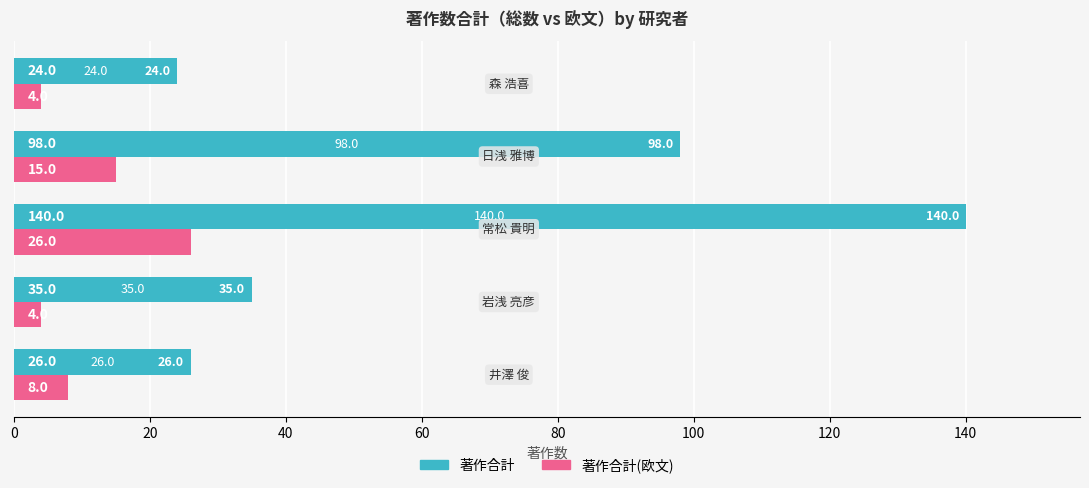

What is the difference between the maximum and minimum values in the 著作合計(欧文) series?

22